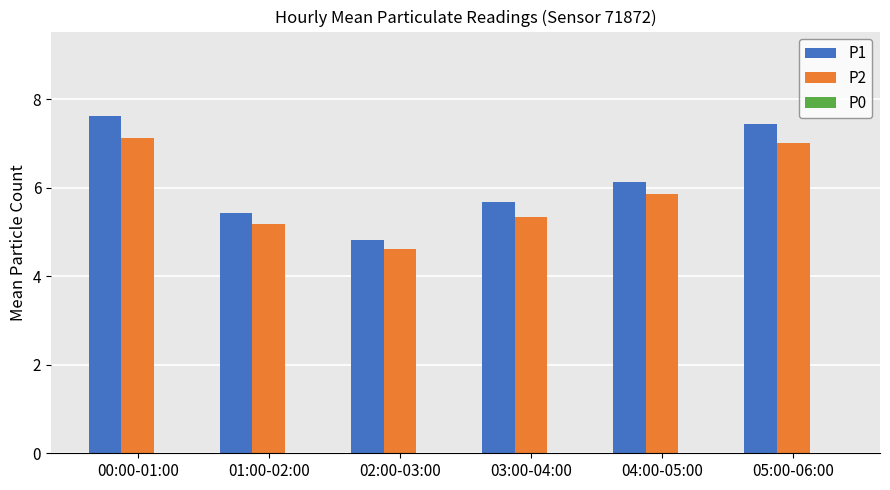

Which series has the largest range (max minus min)?

P1